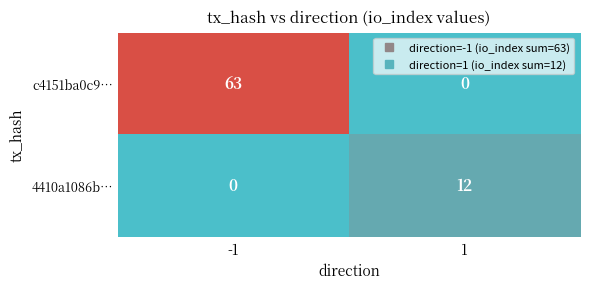

Reading left to right, what are all the values shown in this chart?

c4151ba0c9…: -1=63	1=0
4410a1086b…: -1=0	1=12